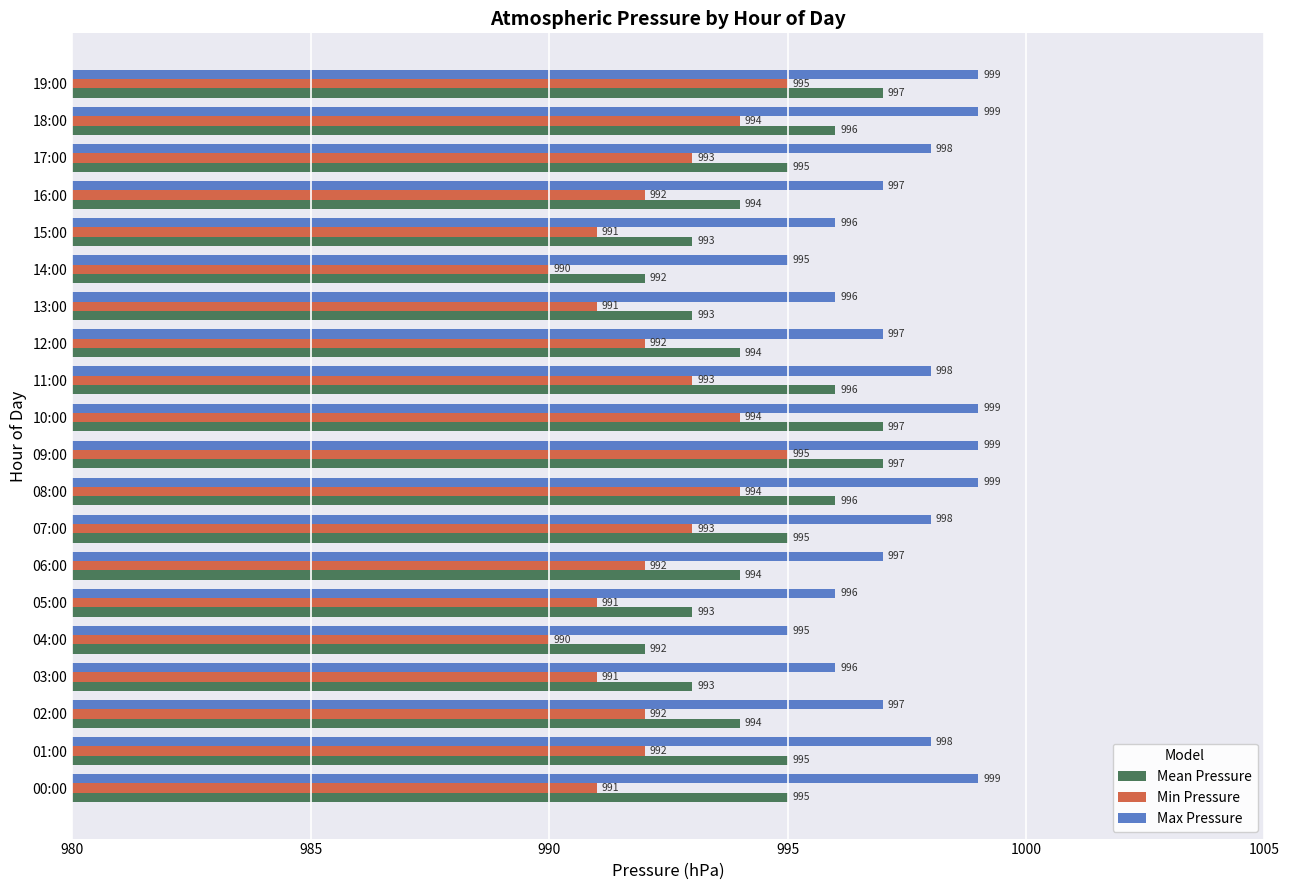

How many categories are shown in the chart?

20